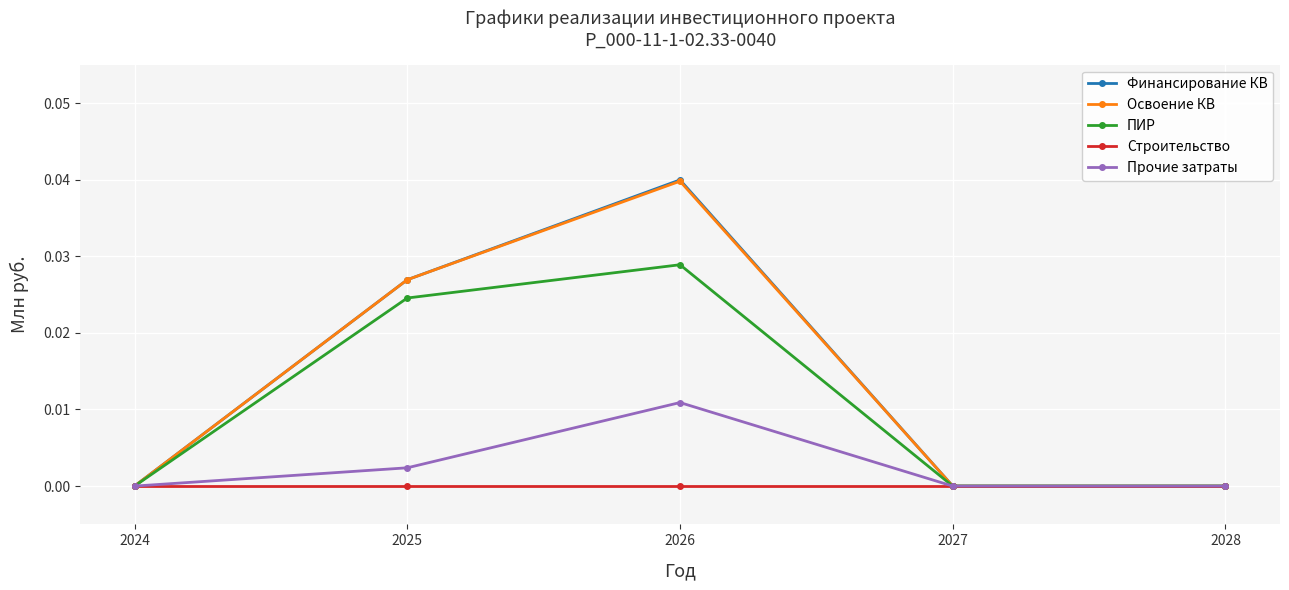

The value of Прочие затраты at 2028 is 0.0. True or false?

True